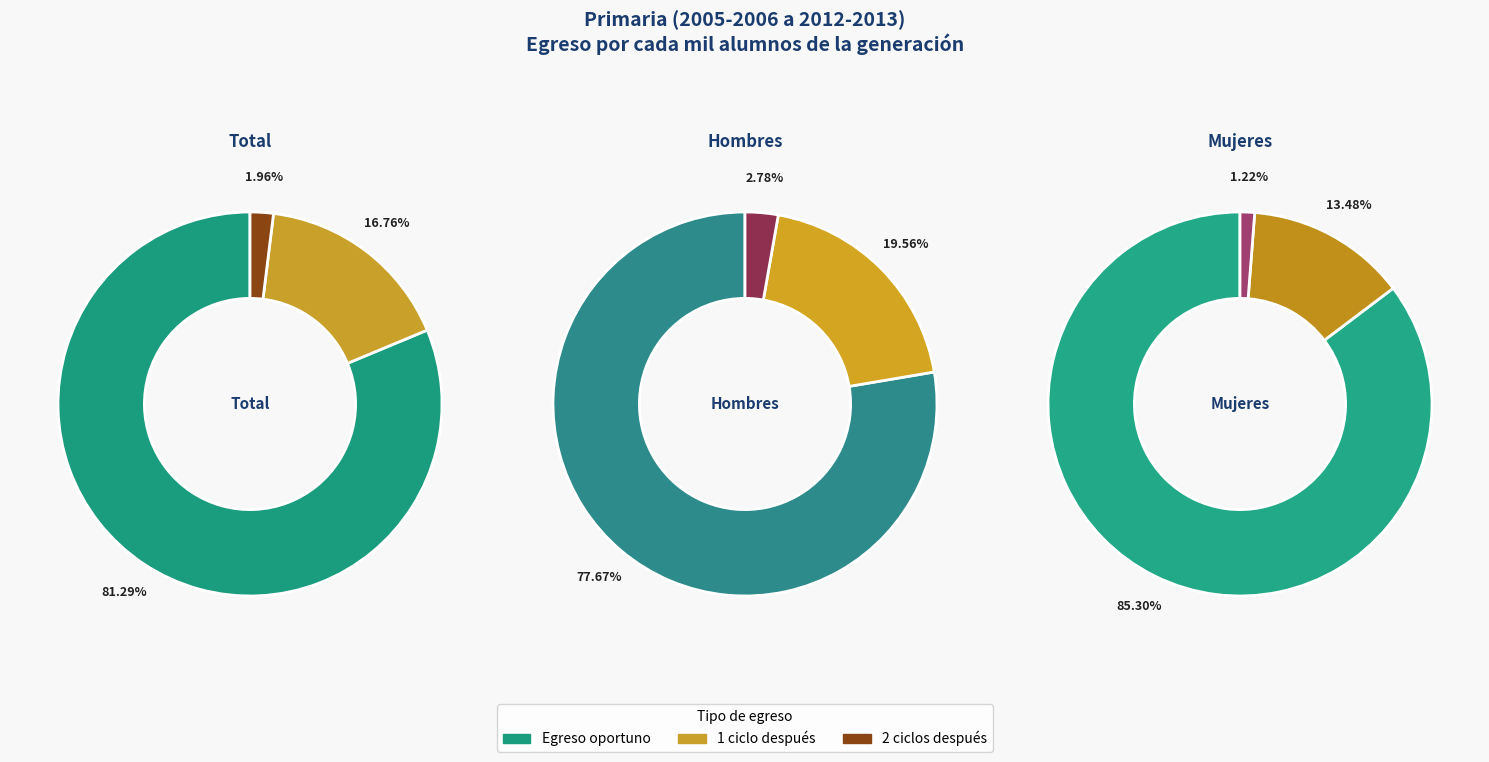

Which category has the smallest portion of the pie?

Mujeres